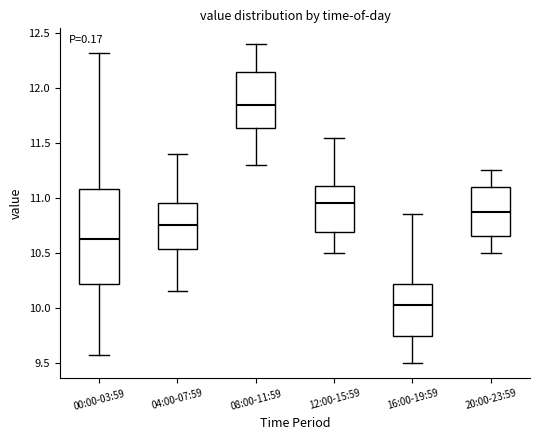

Which box has the lowest median line?

16:00-19:59